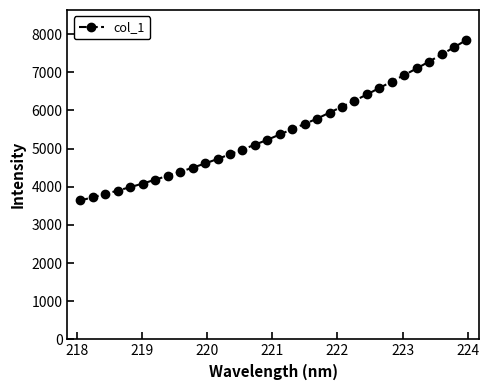

What is the smallest value displayed?

3641.1